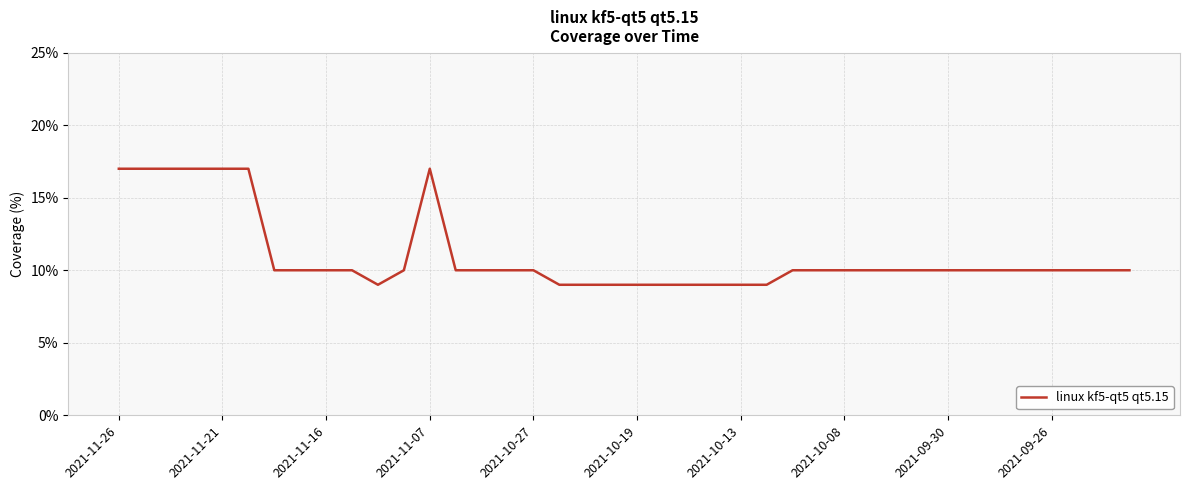

What is the greatest value displayed?

17